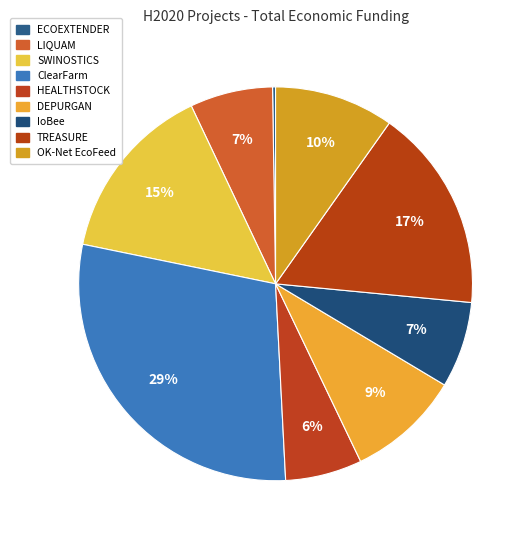

Does ClearFarm represent more than half of the total?

No